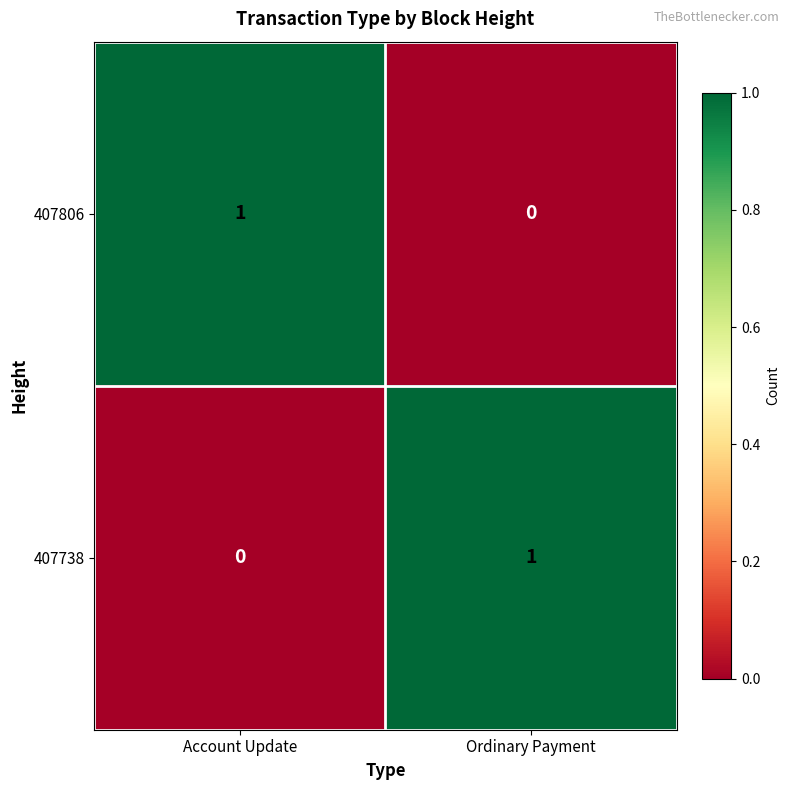

Rank the series at Ordinary Payment from lowest to highest value.

407806, 407738